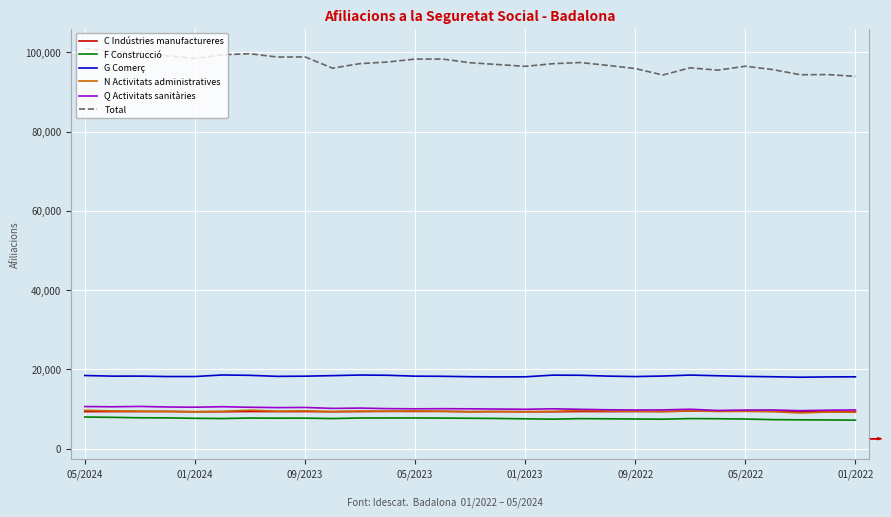

True or false: G Comerç has more than 1 interior local peaks.

True